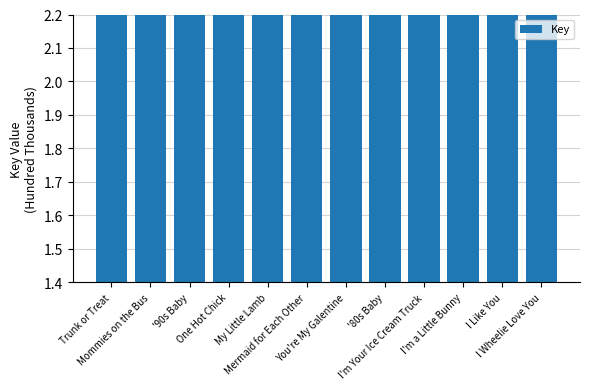

At which label does the data first exceed 2022?

Trunk or Treat